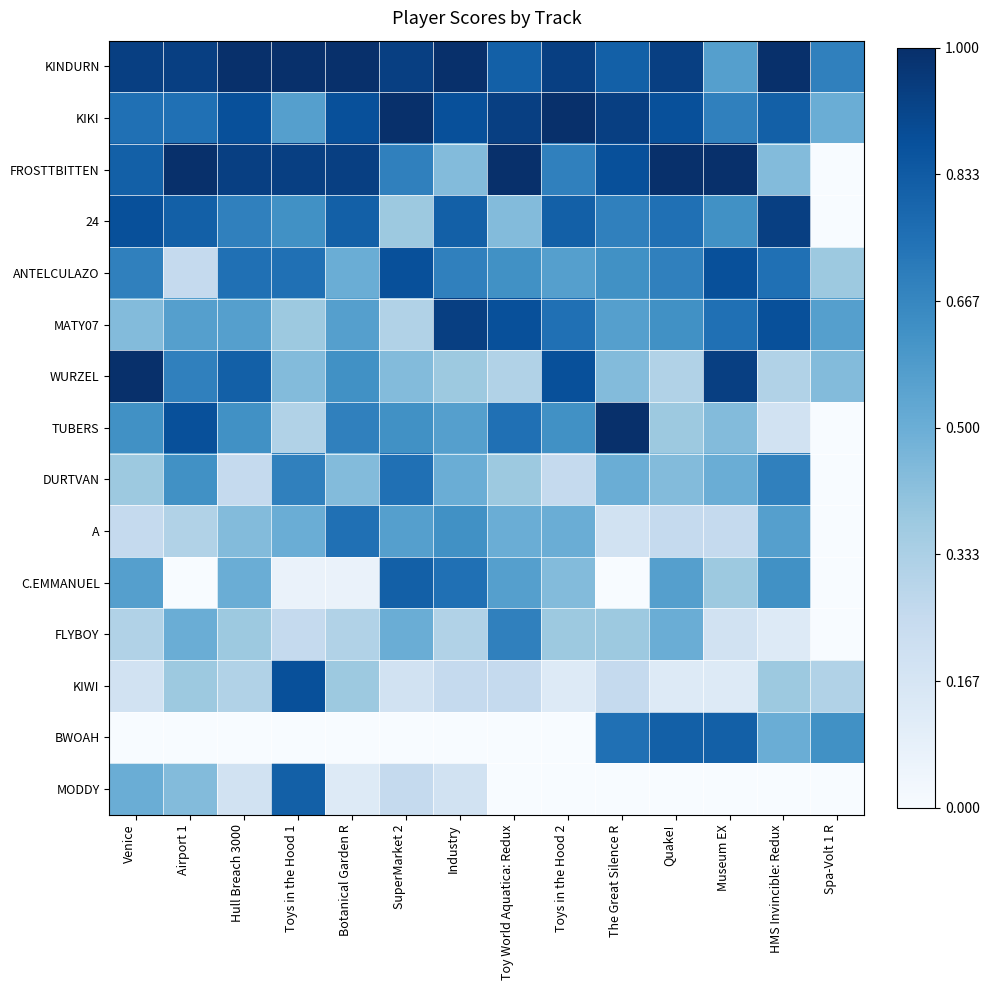

Which label corresponds to the largest value in the chart?

Hull Breach 3000